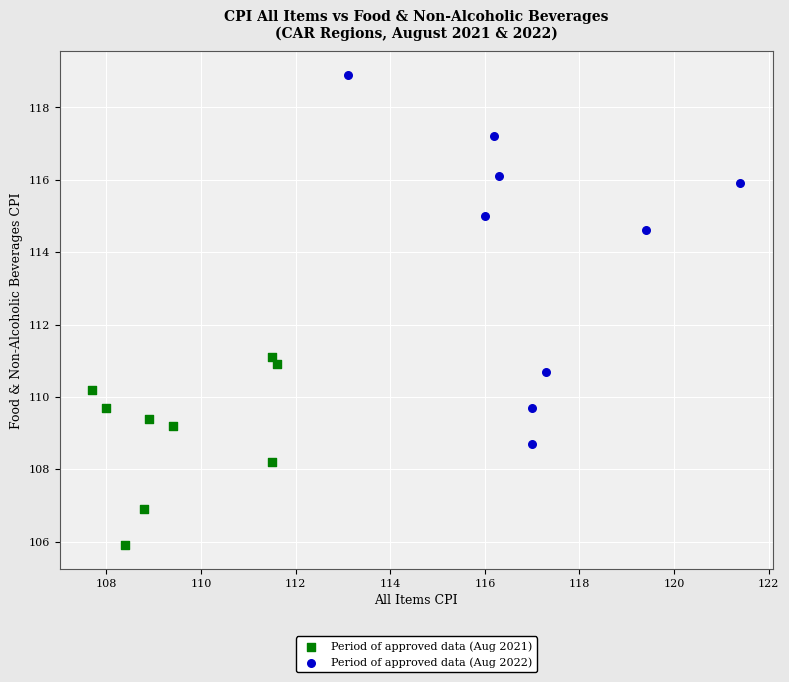

Which series reaches the maximum Y coordinate?

Period of approved data (Aug 2022)